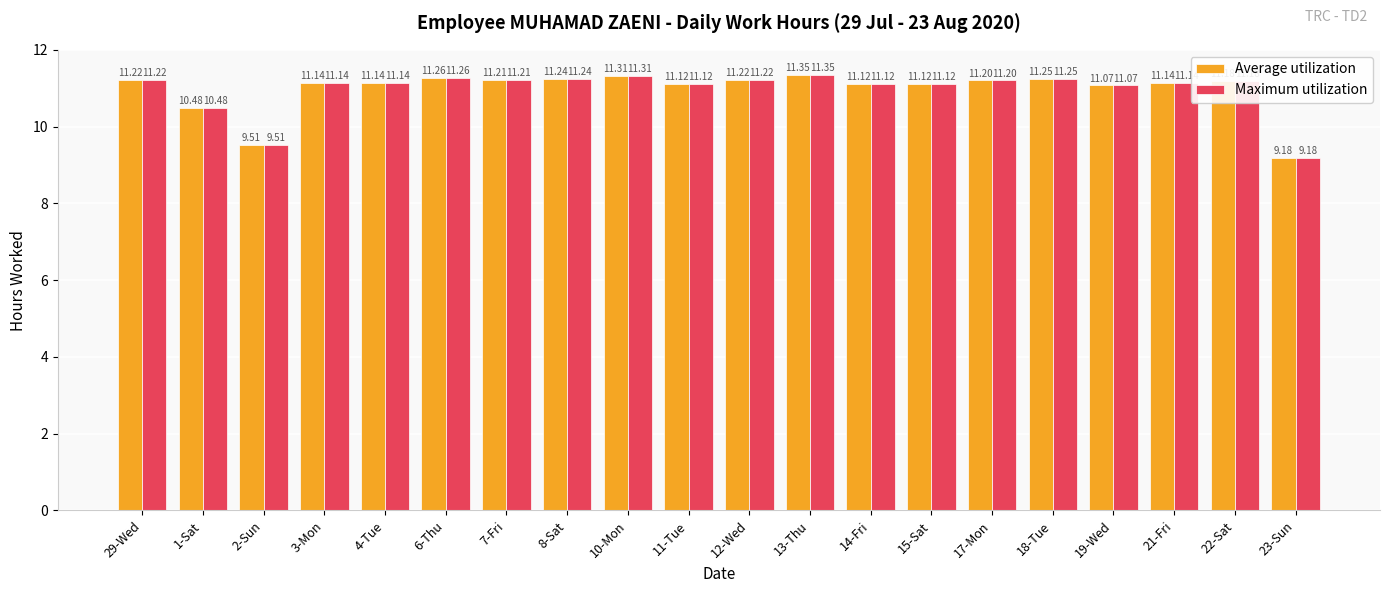

What is the label of the 19th bar from the left?

22-Sat